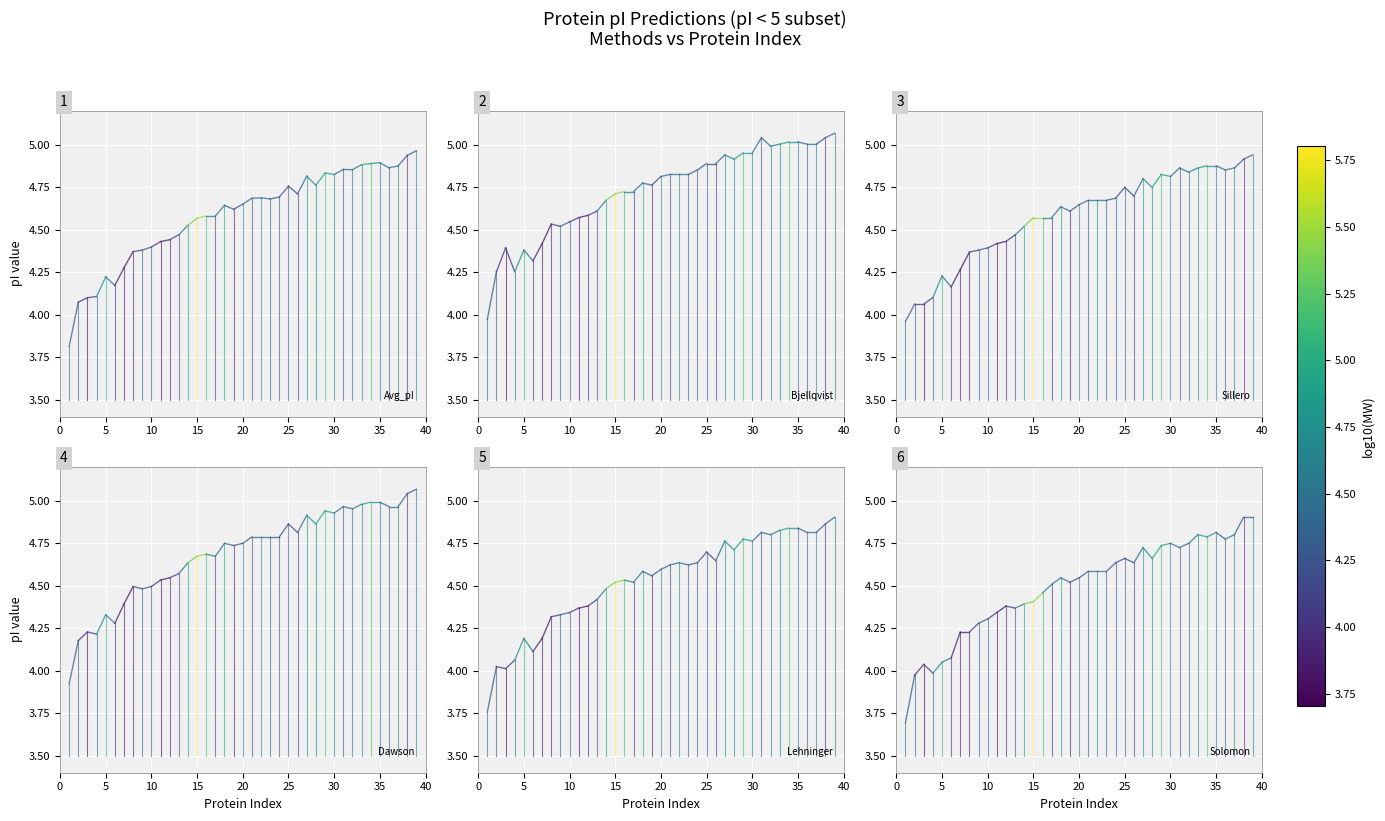

What is the value of the Avg_pI point at the 2nd from the left?

4.1